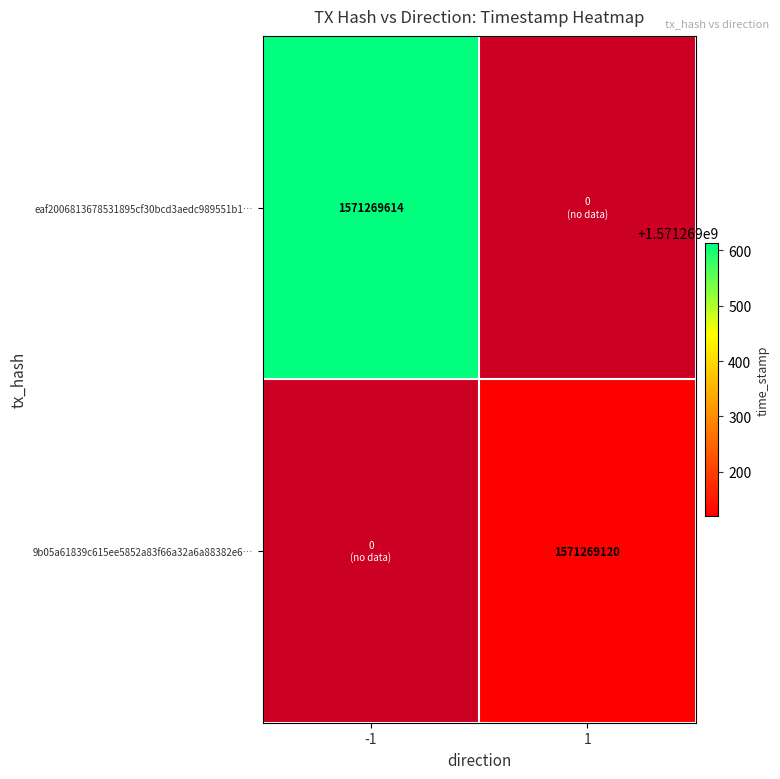

What is the sum of all eaf2006813678531895cf30bcd3aedc989551b1 values?

1571269614